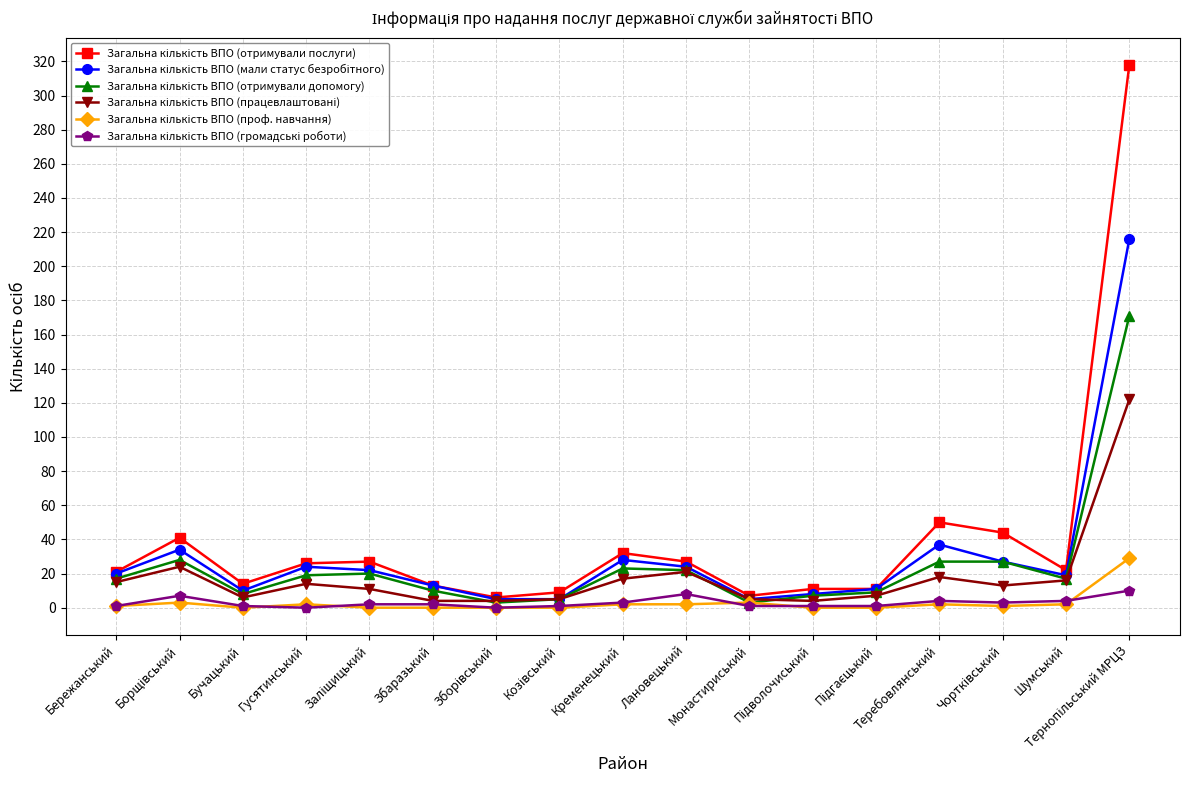

What is the label of the 9th point from the left?

Кременецький